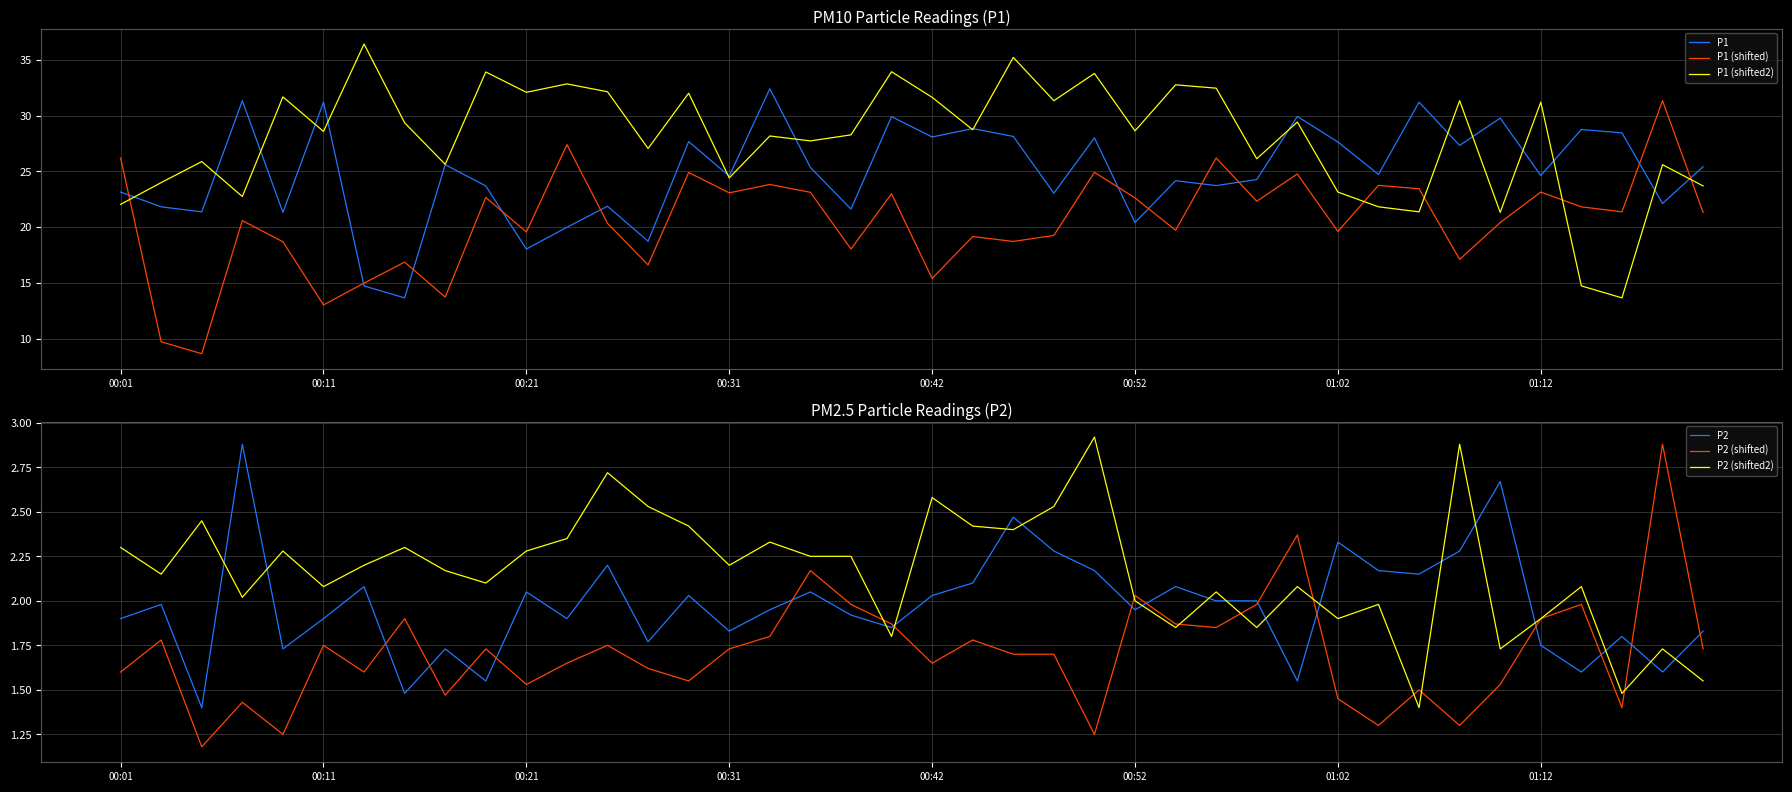

How many lines are shown in the chart?

6